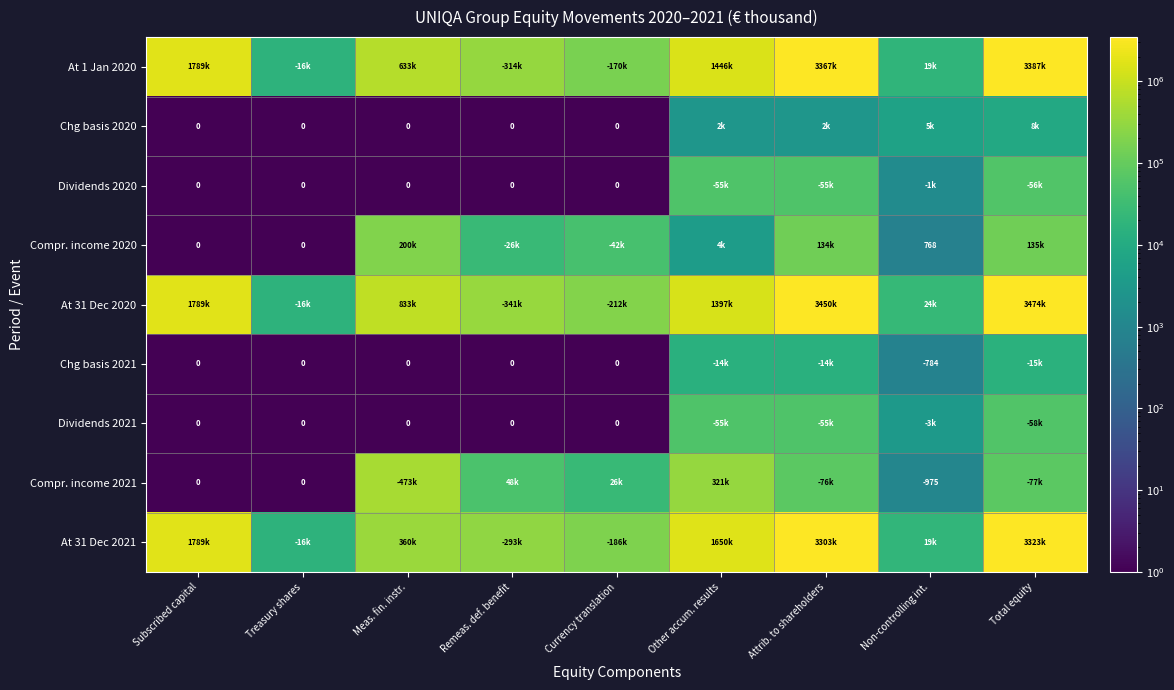

The Dividends 2021 series shows 103845 at Total equity. True or false?

False